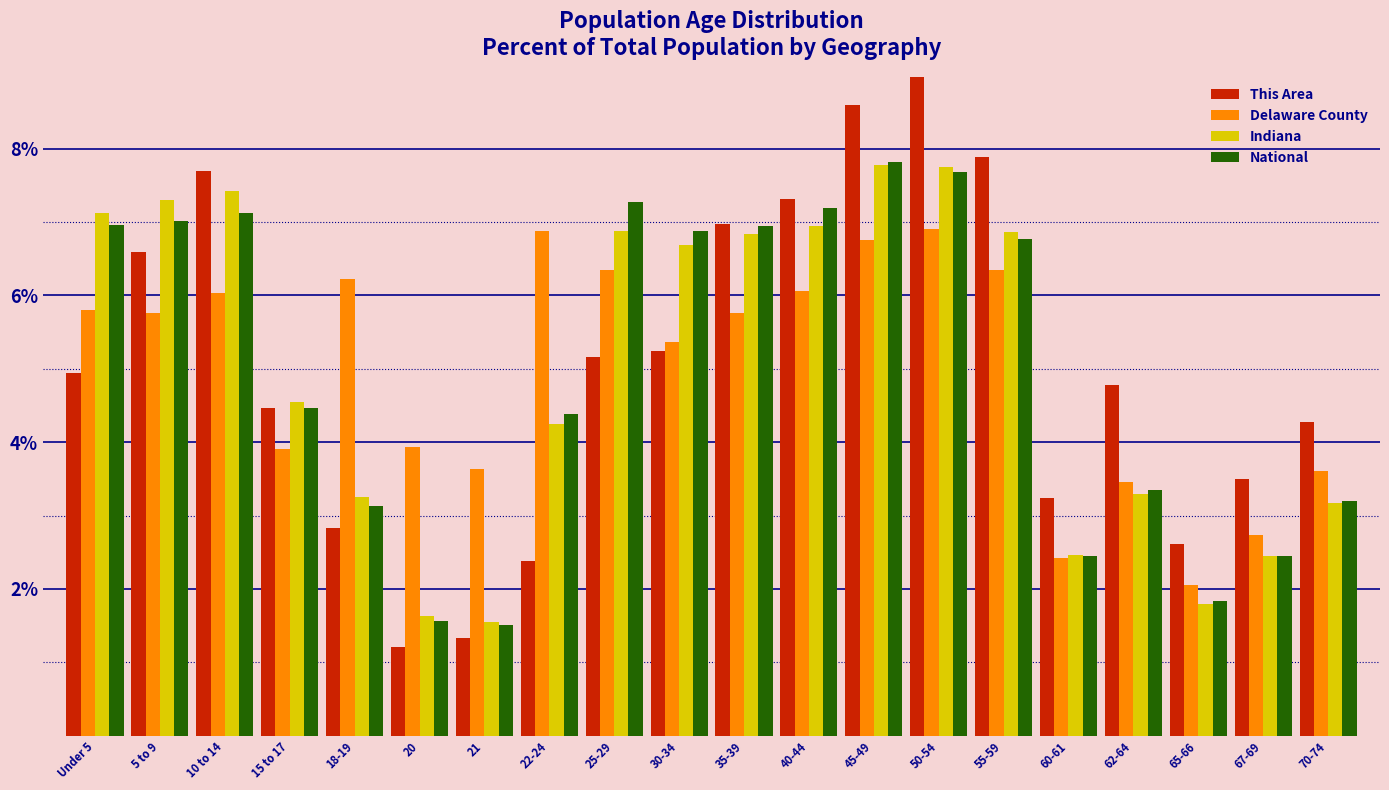

What value does the National series have at 35-39?

7.0